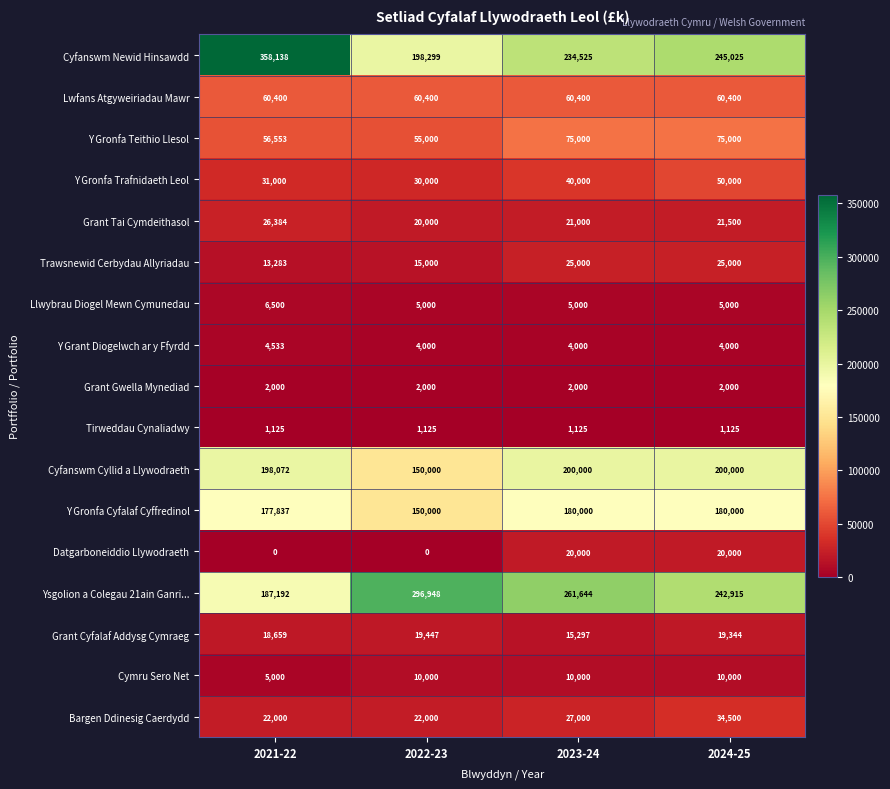

At 2023-24, list the series in order from largest to smallest.

Ysgolion a Colegau 21ain Ganri..., Cyfanswm Newid Hinsawdd, Cyfanswm Cyllid a Llywodraeth, Y Gronfa Cyfalaf Cyffredinol, Y Gronfa Teithio Llesol, Lwfans Atgyweiriadau Mawr, Y Gronfa Trafnidaeth Leol, Bargen Ddinesig Caerdydd, Trawsnewid Cerbydau Allyriadau, Grant Tai Cymdeithasol, Datgarboneiddio Llywodraeth, Grant Cyfalaf Addysg Cymraeg, Cymru Sero Net, Llwybrau Diogel Mewn Cymunedau, Y Grant Diogelwch ar y Ffyrdd, Grant Gwella Mynediad, Tirweddau Cynaliadwy